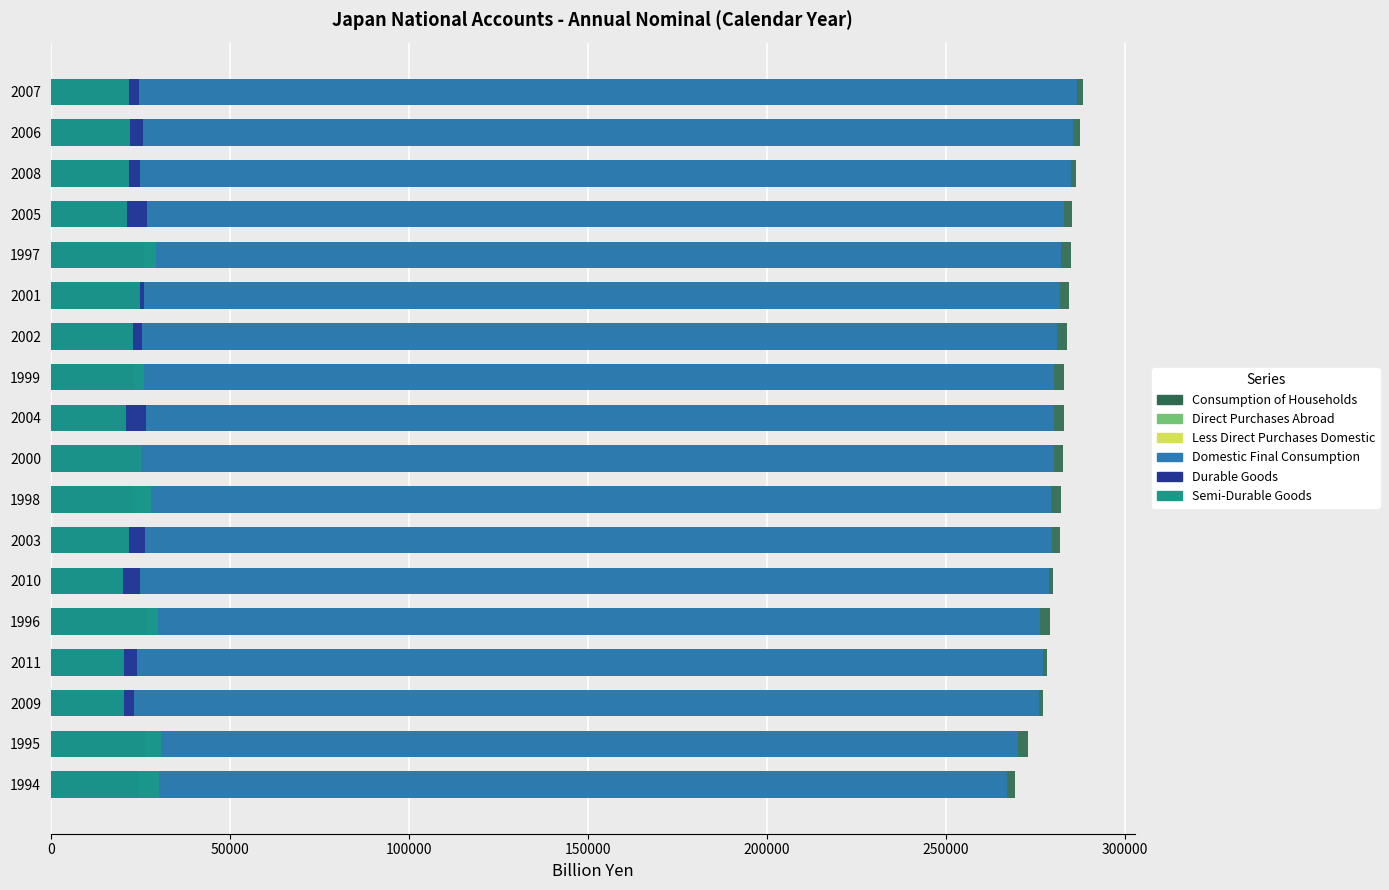

What is the minimum value for Durable Goods?

22635.7